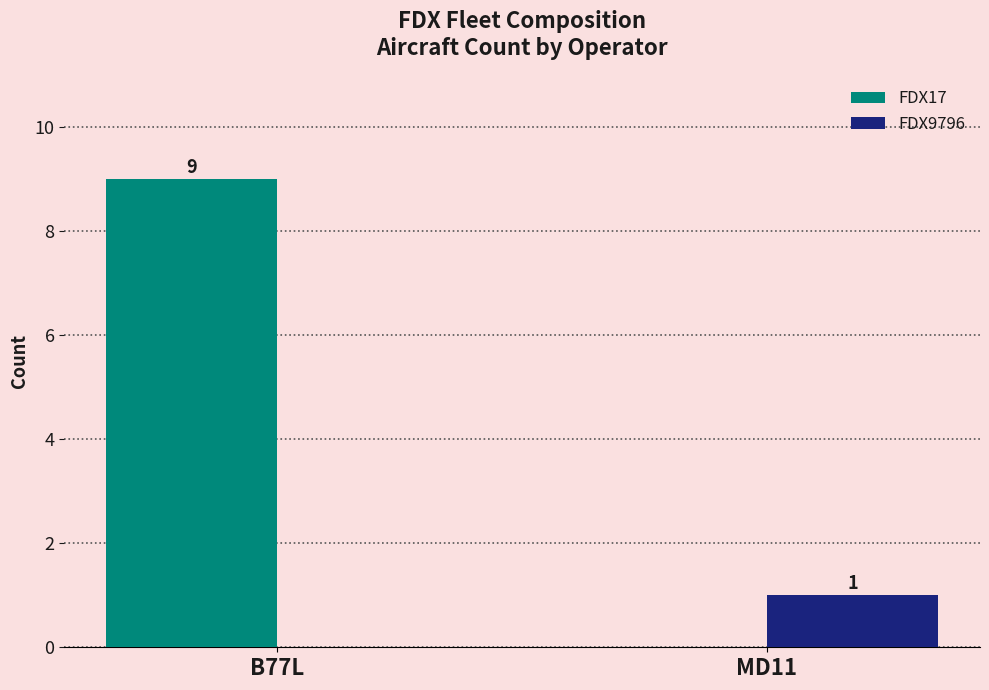

True or false: FDX9796 has a value of 0 at B77L.

True